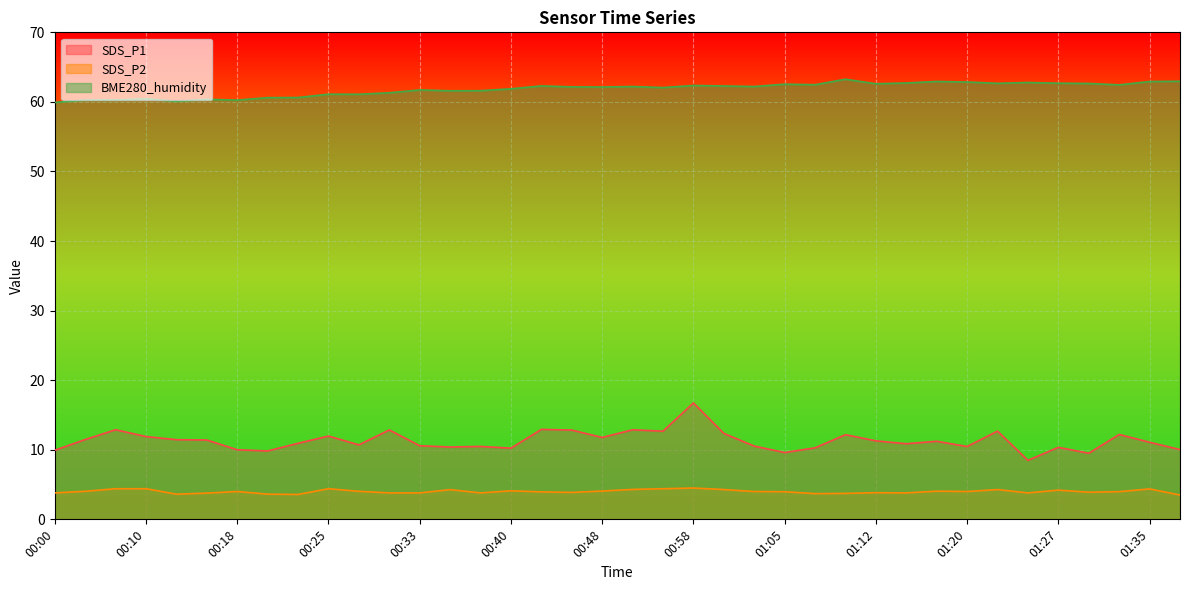

What is the label of the 2nd point from the right?

01:35